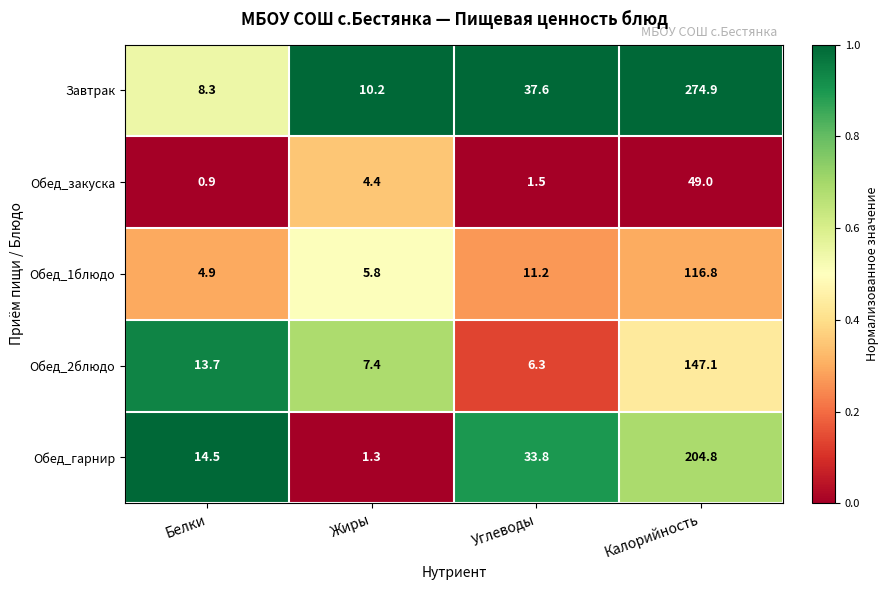

Rank the categories by Обед_2блюдо value from highest to lowest.

Калорийность, Белки, Жиры, Углеводы